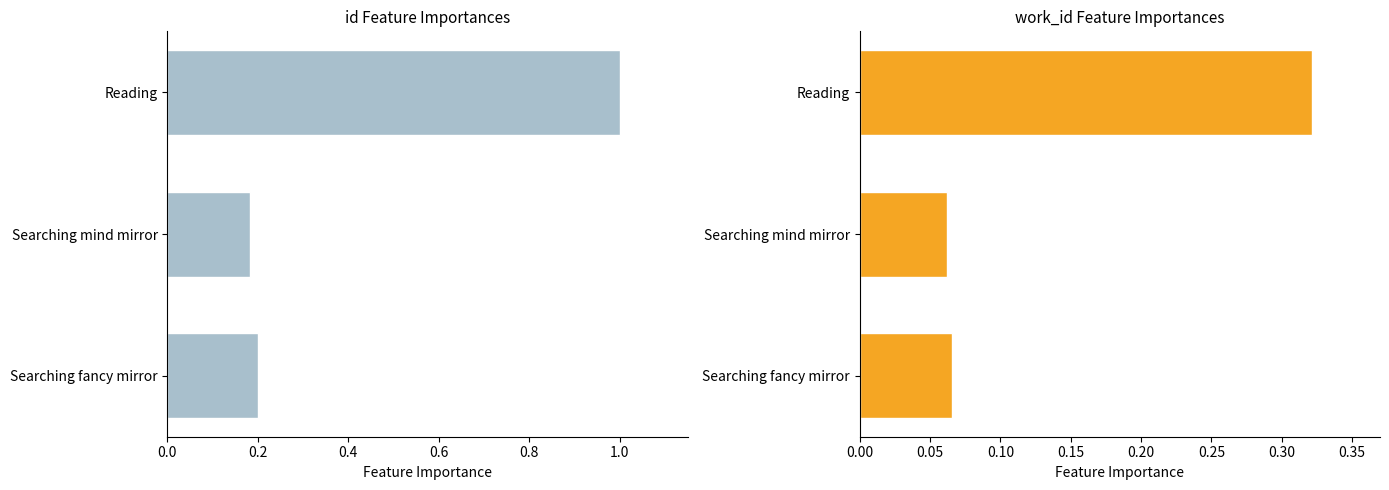

Are the bars horizontal?

Yes